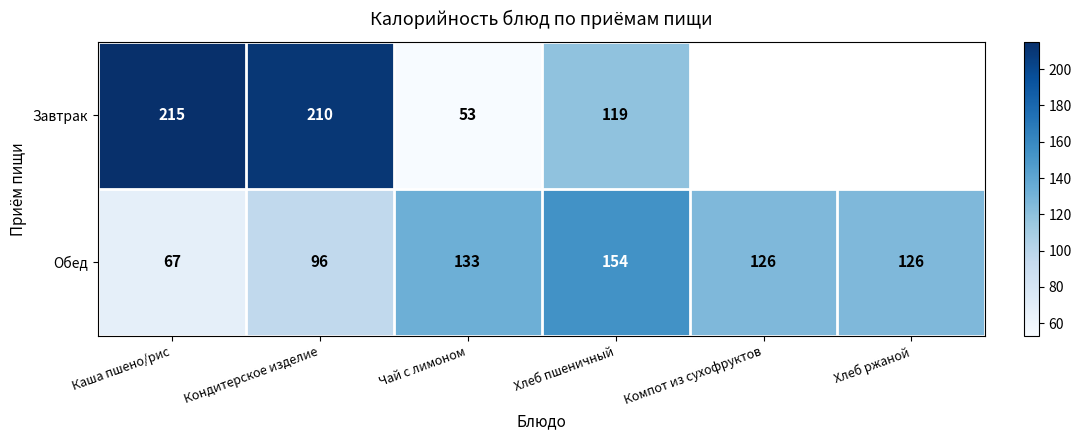

What is the sum of the Обед values at Каша пшено/рис and Чай с лимоном?

200